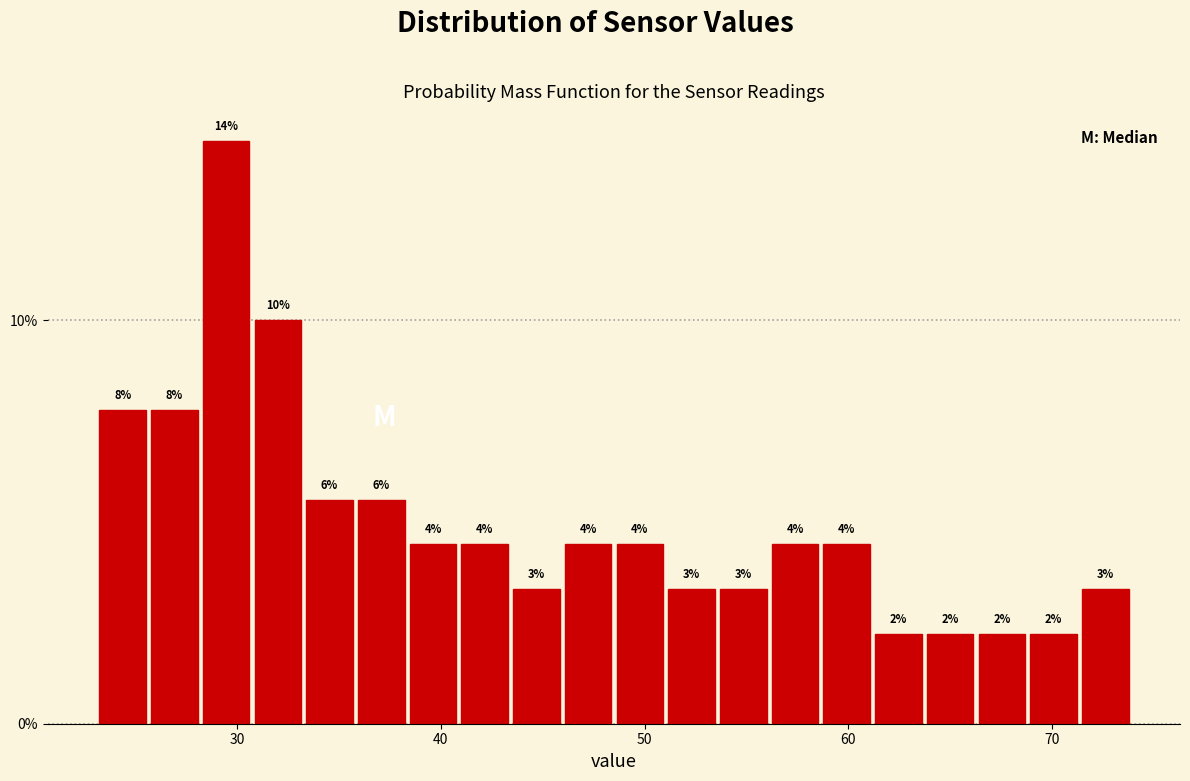

Read against the x-axis, roughly where is the centre of the tallest bar?

29